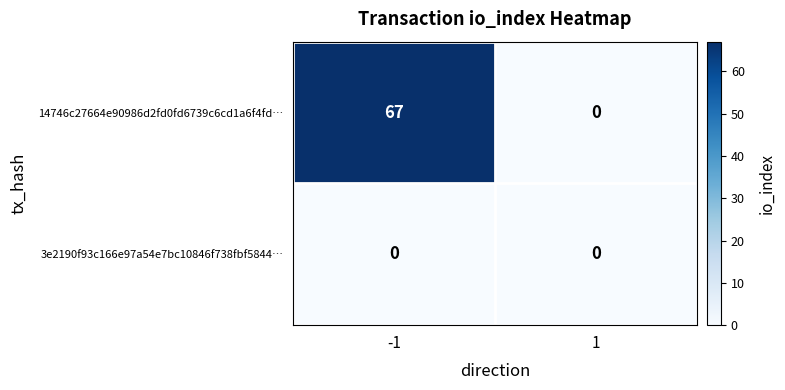

What is the greatest value displayed?

67